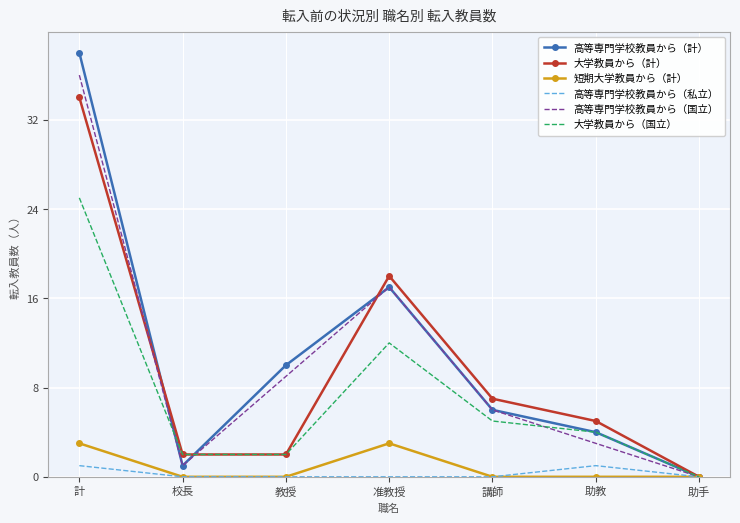

How many values in the 高等専門学校教員から（国立） series are below 6?

3